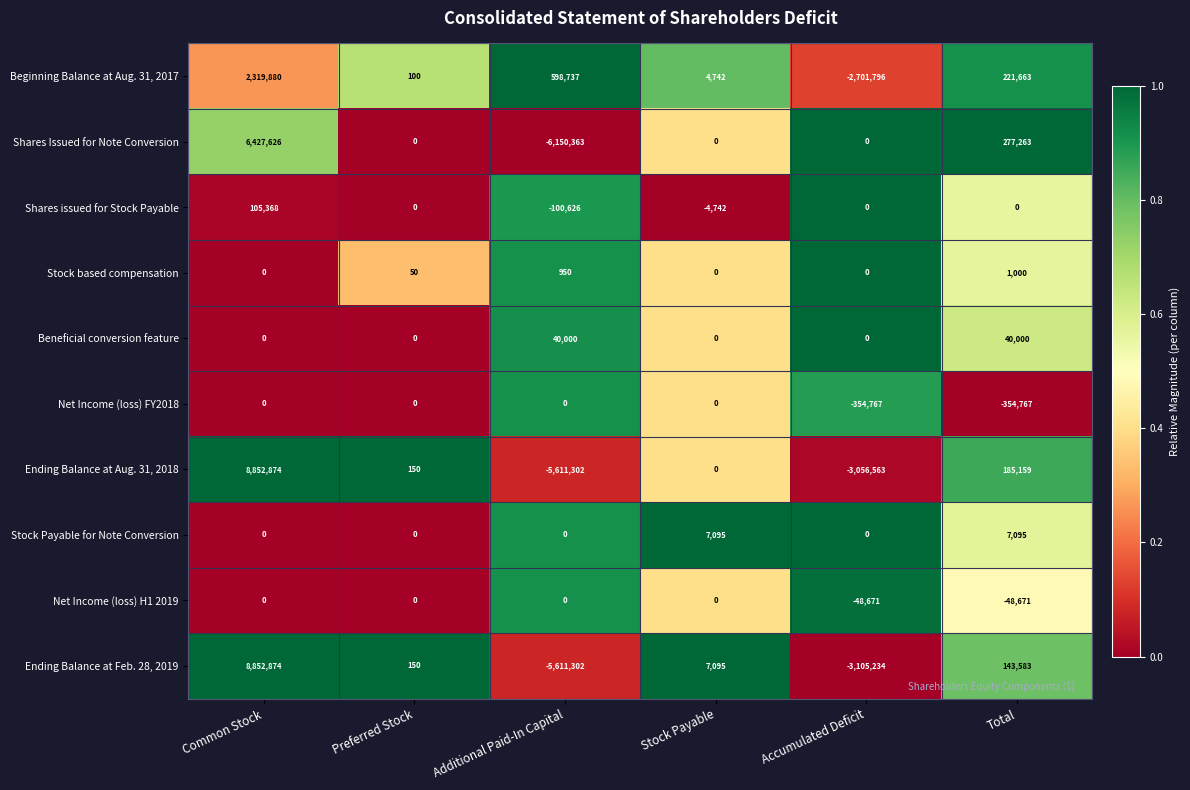

Which category has the highest value across all series?

Common Stock